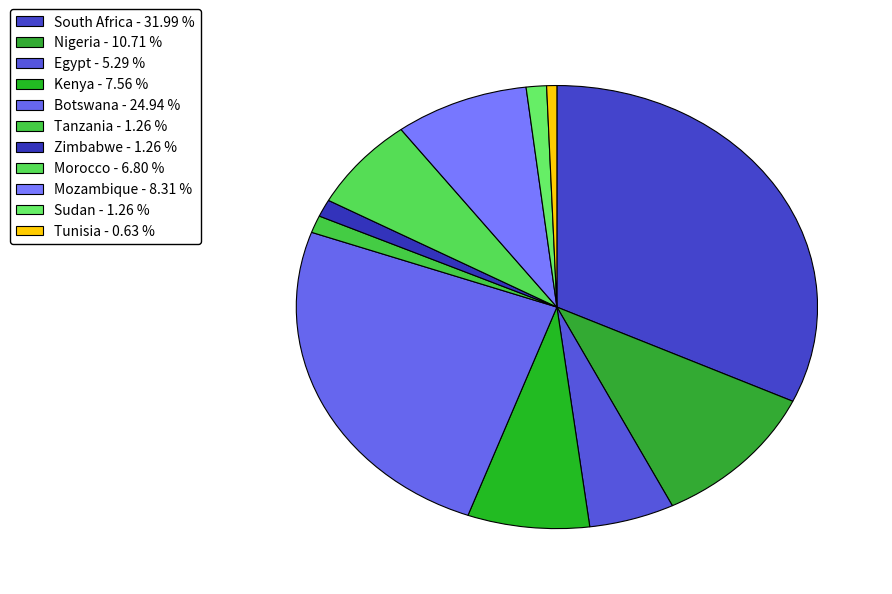

Count the number of slices in the pie.

11